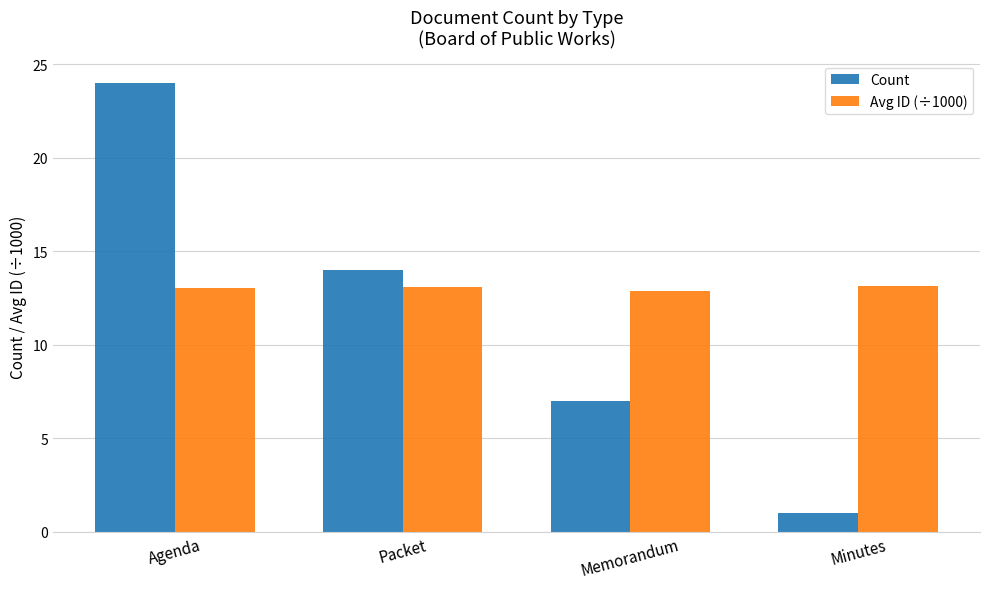

The value of Count at Packet is 18.6. True or false?

False